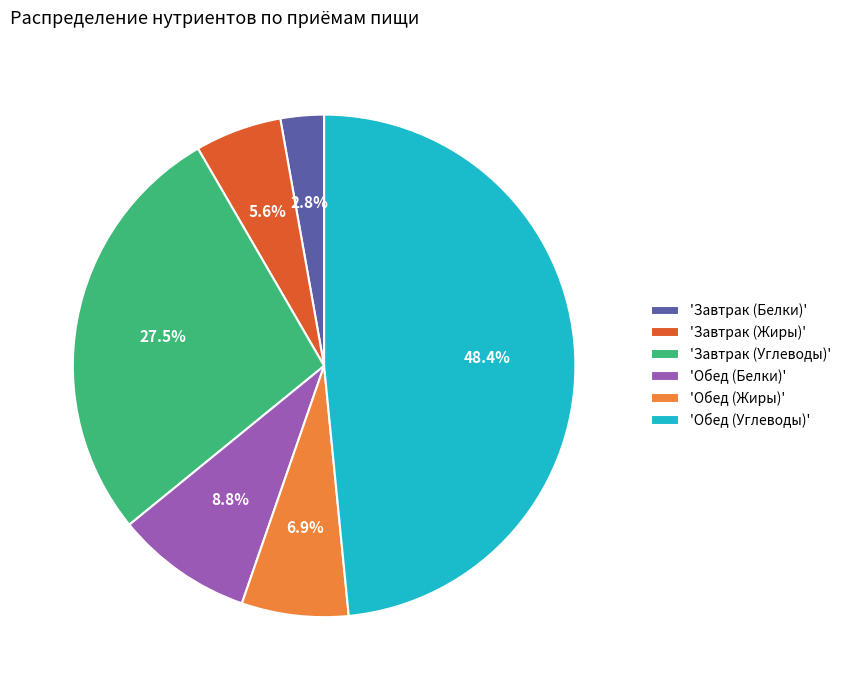

What is the smallest slice in the pie chart?

'Завтрак (Белки)'